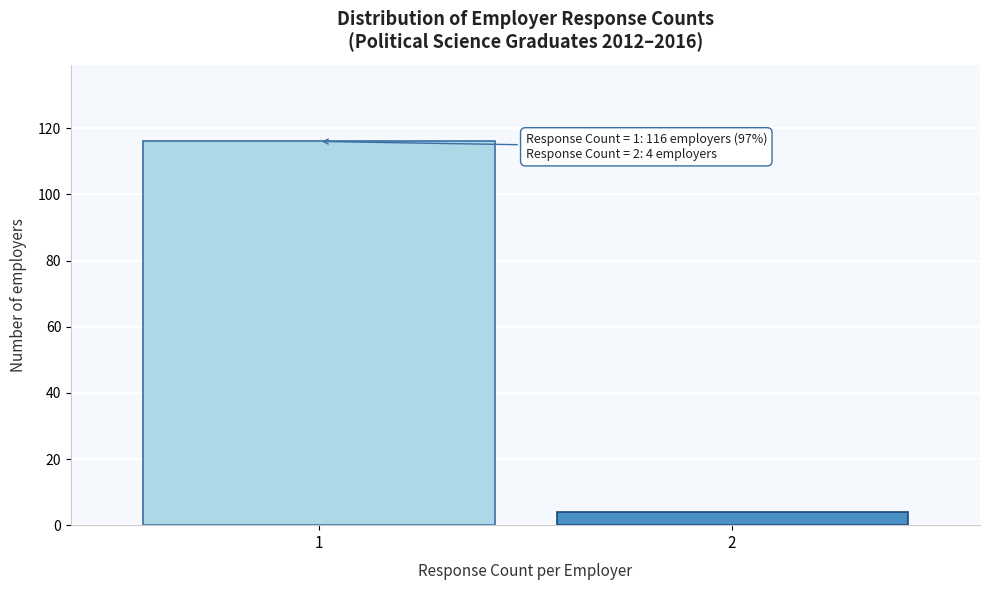

Reading right to left, what are all the values shown in this chart?

4	116